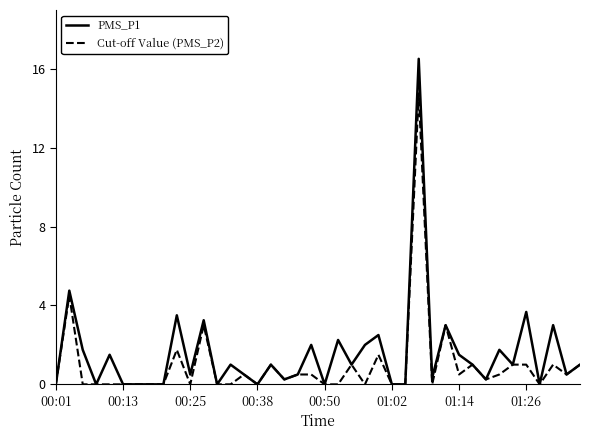

Which series has the largest range (max minus min)?

PMS_P1